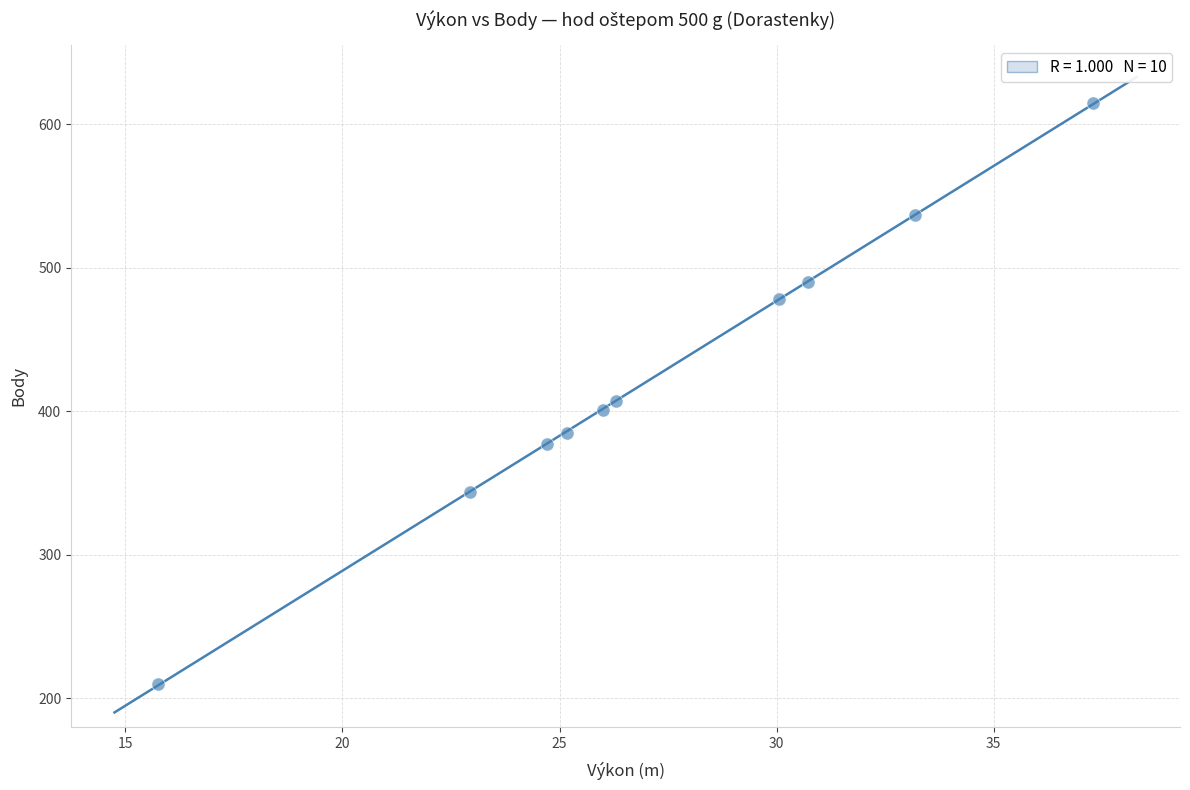

What Y value in the scatter plot is closest to 412?

407